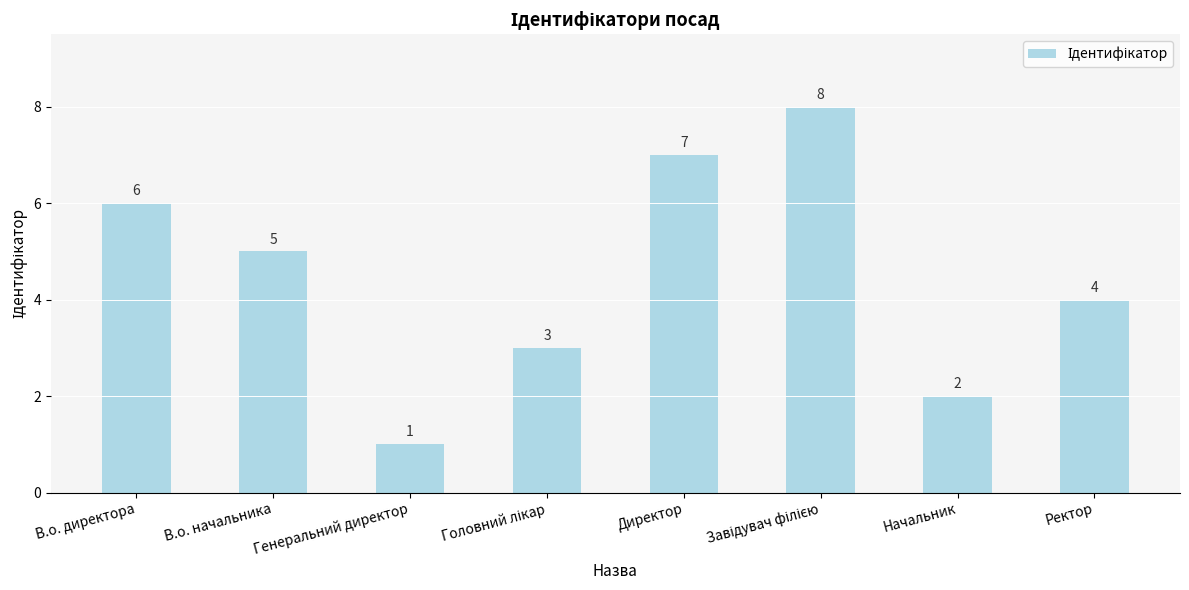

How many bars are there in total?

8